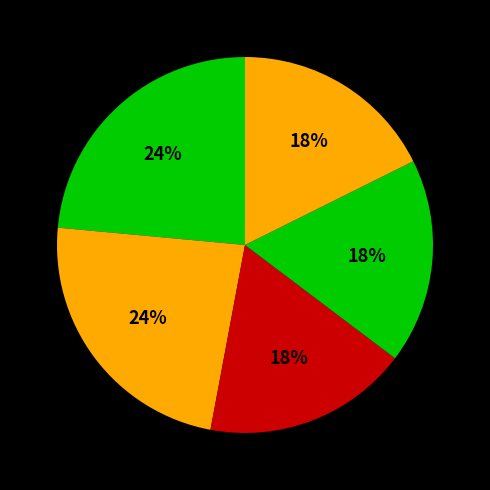

How many segments does this pie chart have?

5